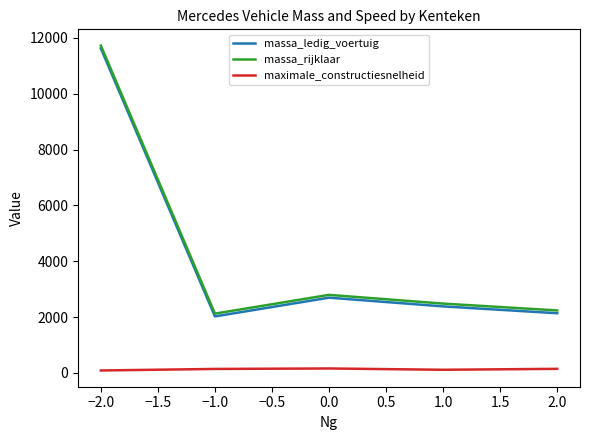

In massa_rijklaar, how many points are higher than both neighbors (excluding endpoints)?

1